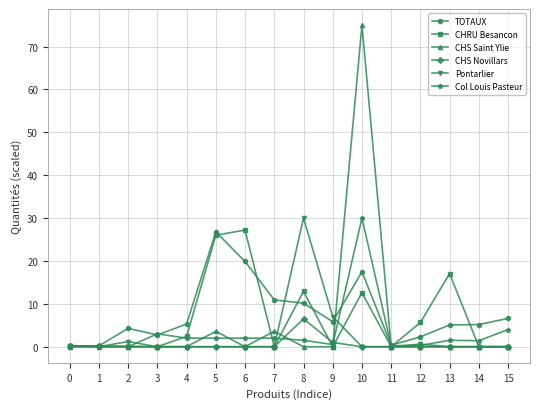

How many lines are shown in the chart?

6